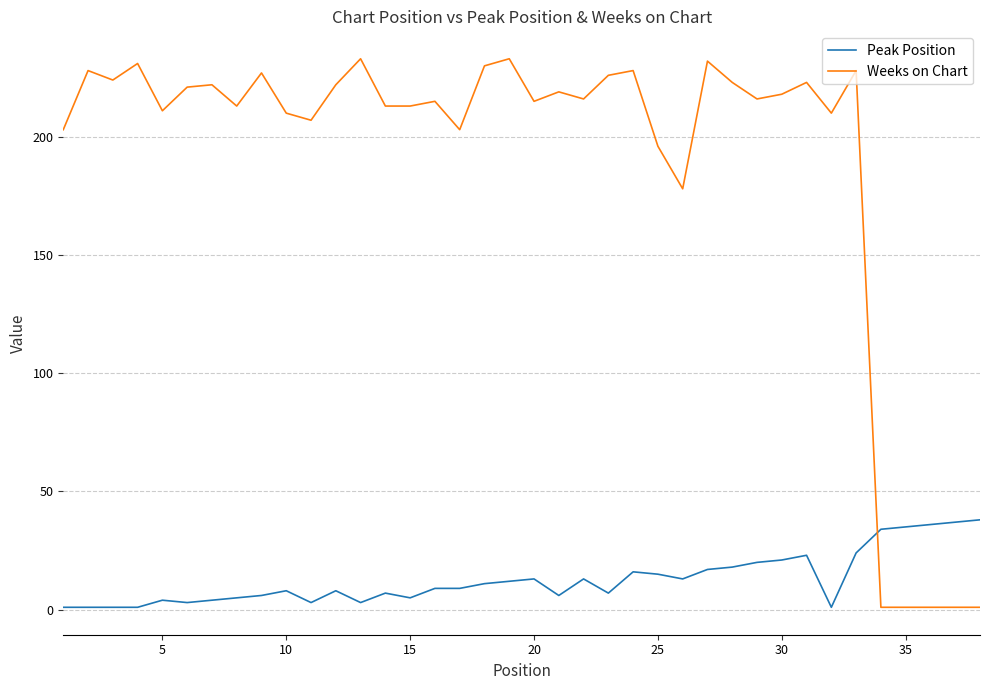

How many times do Weeks on Chart and Peak Position cross each other?

1